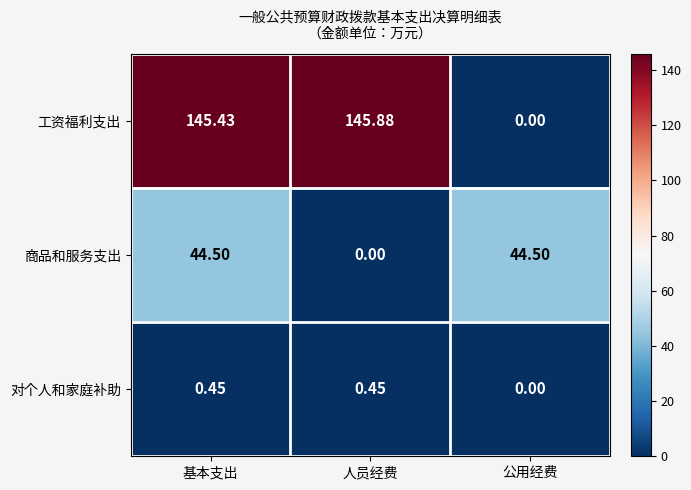

At which category is the sum across all series the highest?

基本支出